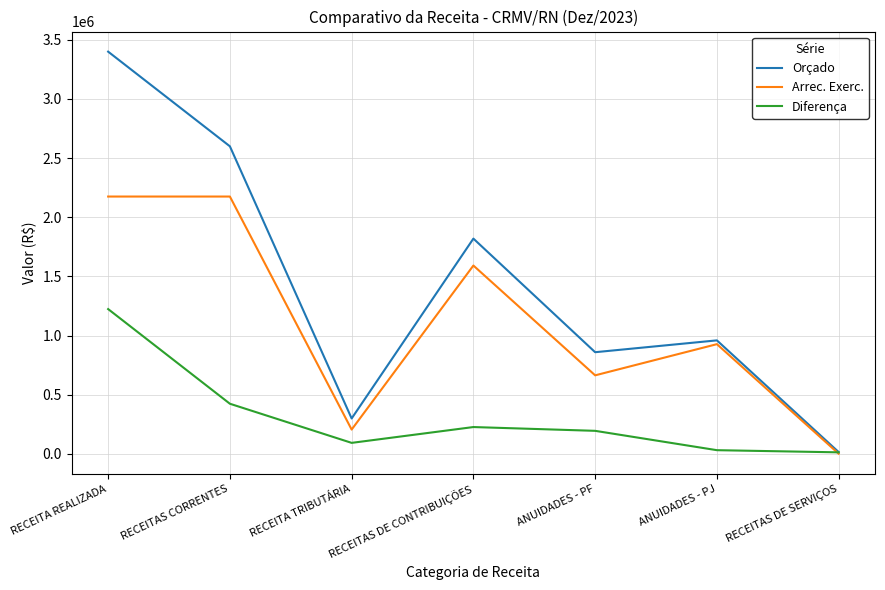

Which series changed the most between RECEITA REALIZADA and RECEITAS DE CONTRIBUIÇÕES?

Orçado